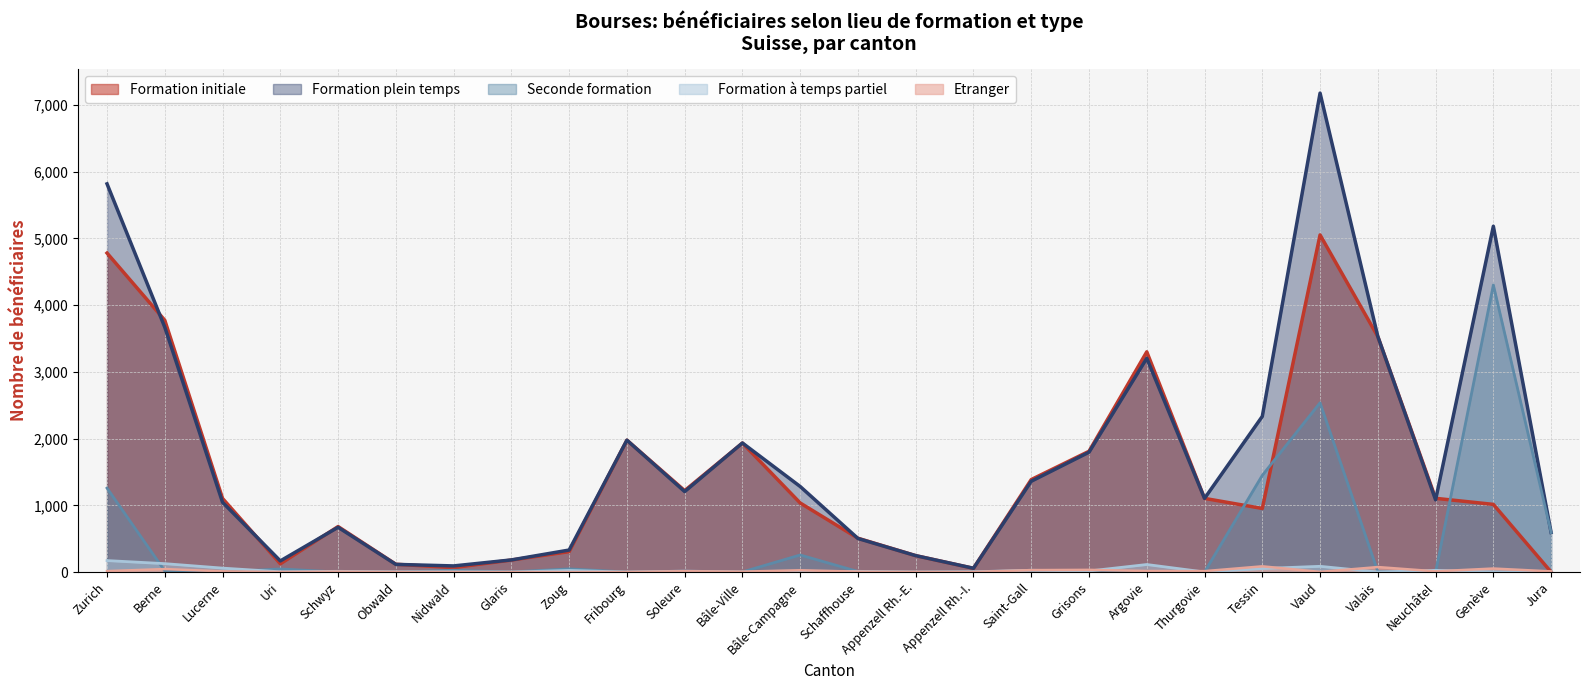

In Formation à temps partiel, how many points are lower than both neighbors (excluding endpoints)?

8